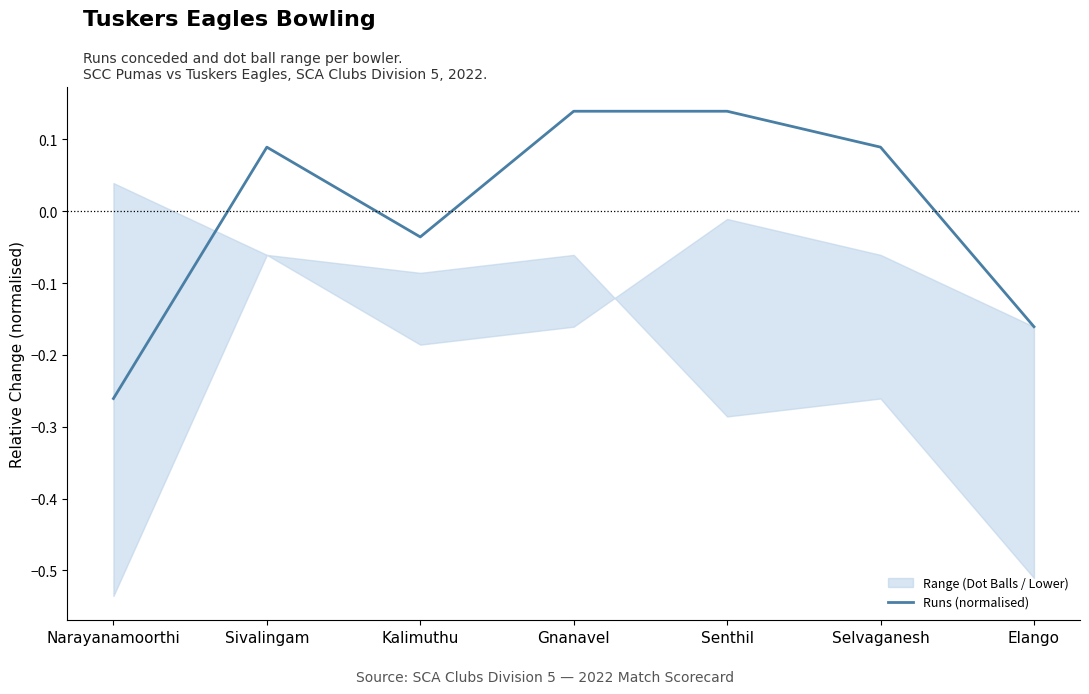

What is the sum of the values at Elango and Narayanamoorthi?

-0.4